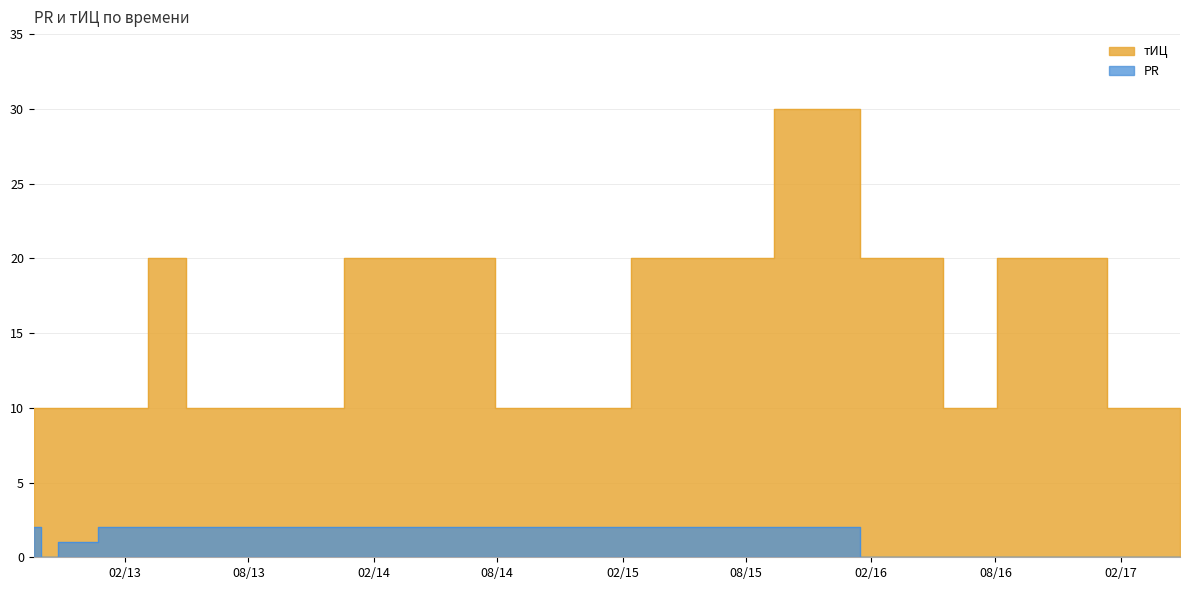

Which category has the lowest value in the PR series?

2012-10-11